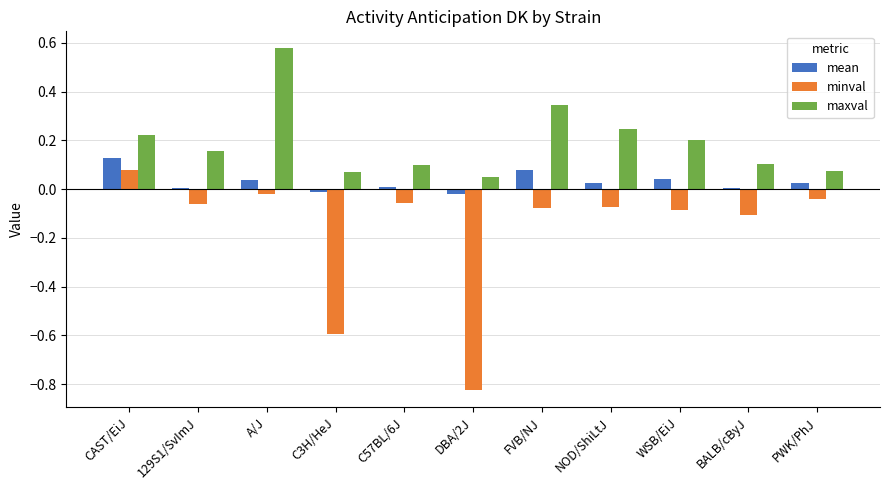

At how many categories does at least one series exceed 0?

11